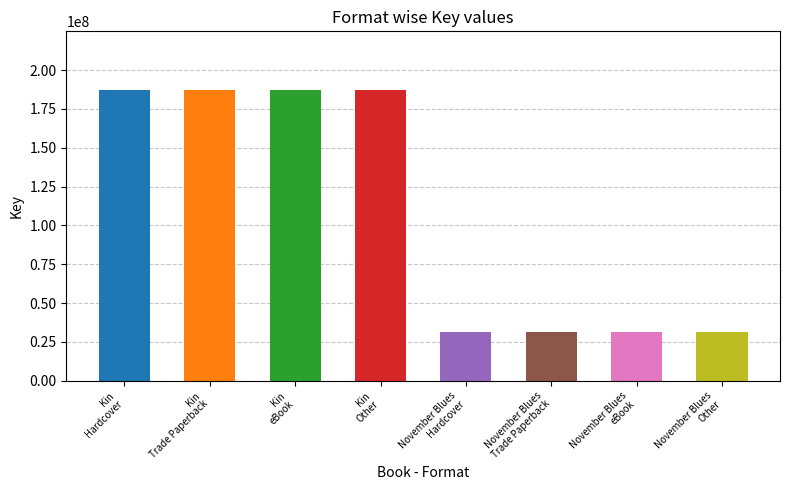

The value of November Blues at eBook is 31703481. True or false?

True